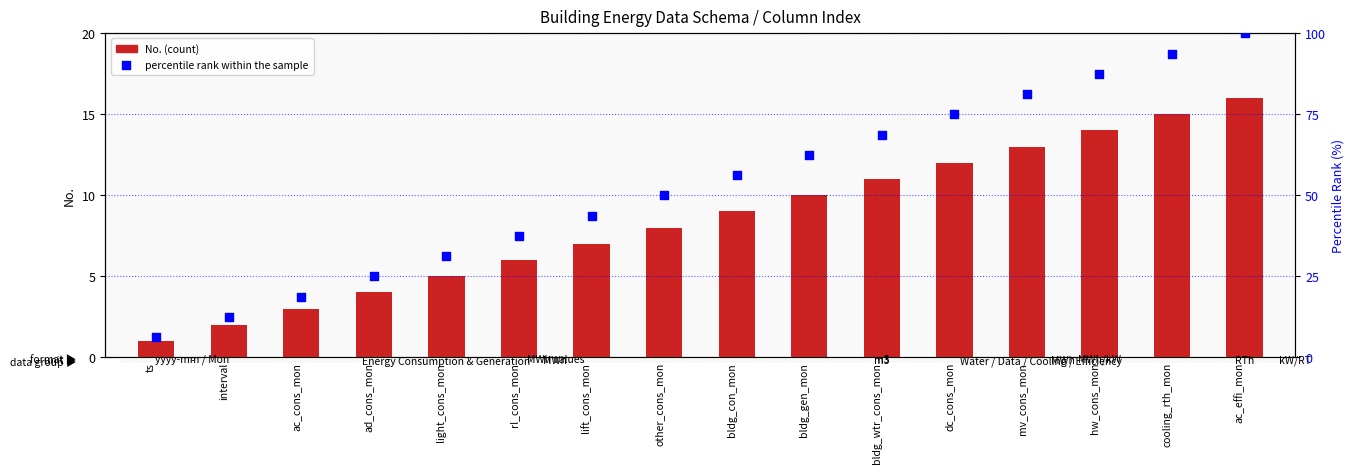

Is the value of No. at bldg_gen_mon greater than the value of percentile rank within the sample at interval?

No